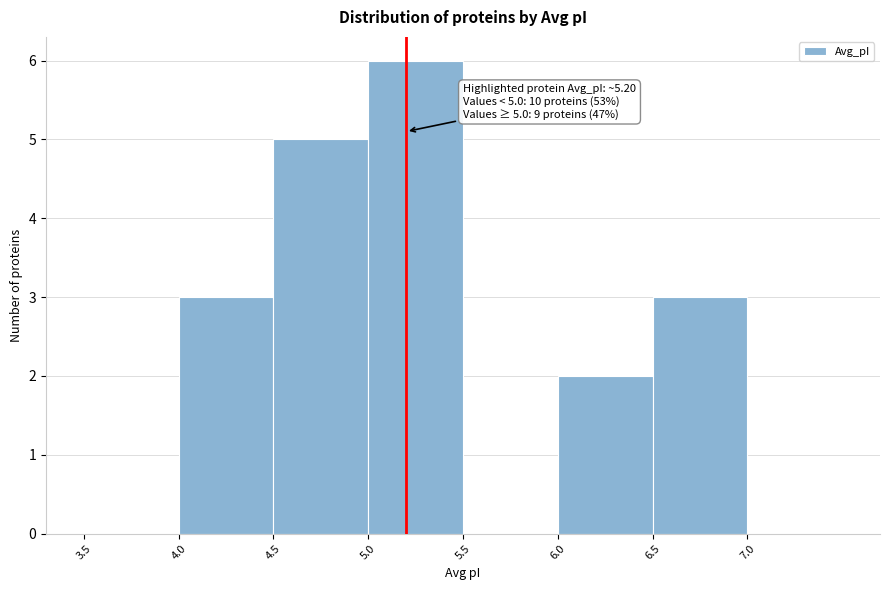

Over which range of the x-axis is the bar tallest?

5.0 to 5.5